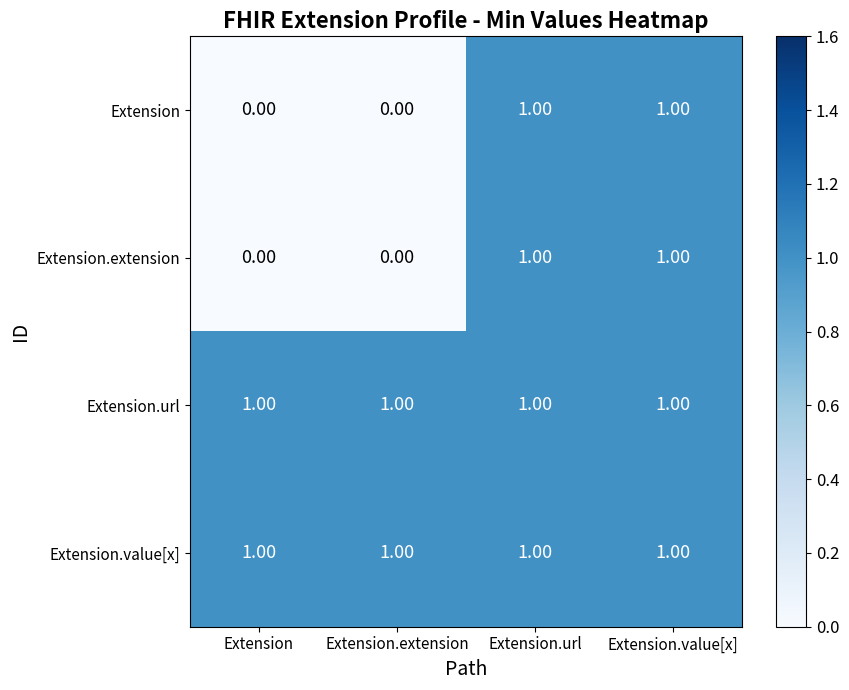

At how many categories does at least one series exceed 0?

4